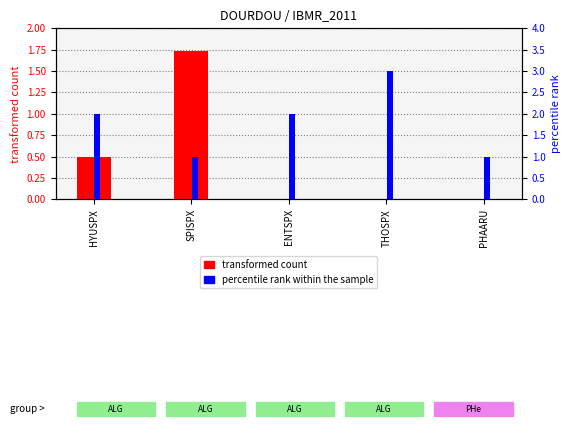

Which has a higher value, HYUSPX or ENTSPX?

HYUSPX